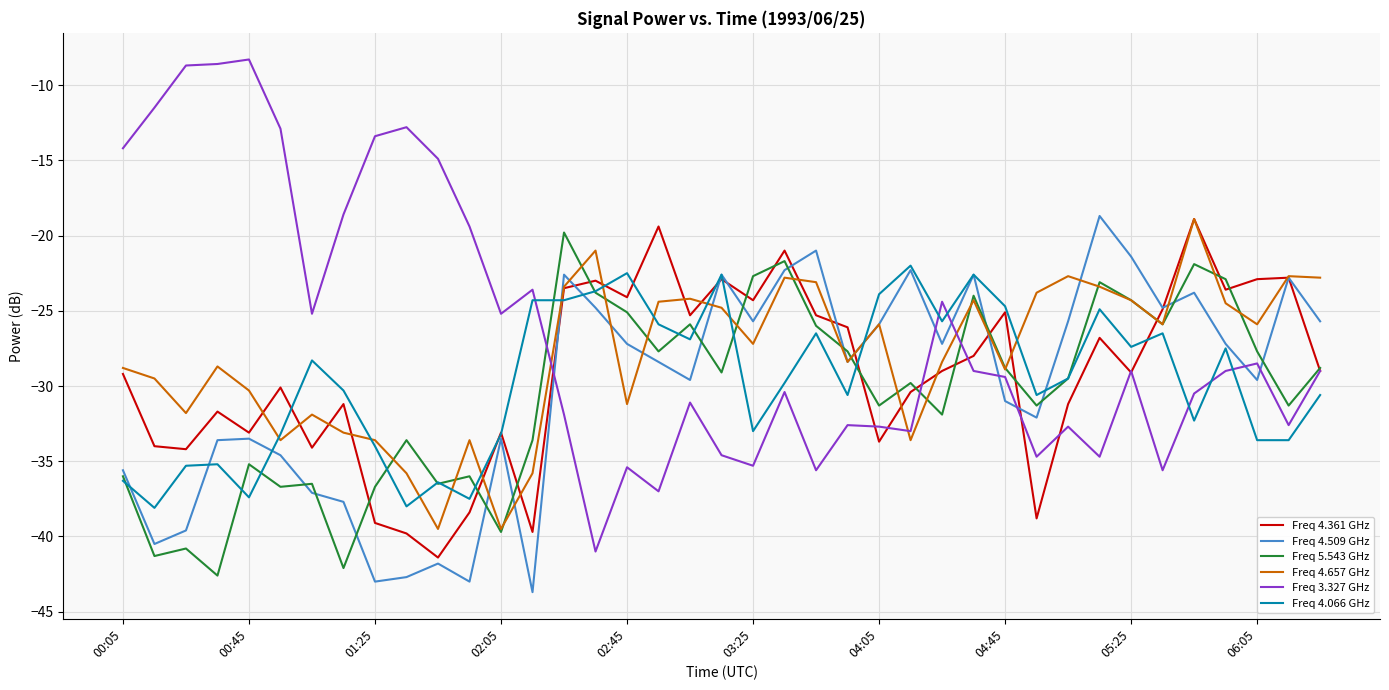

Count the number of categories in the chart.

39